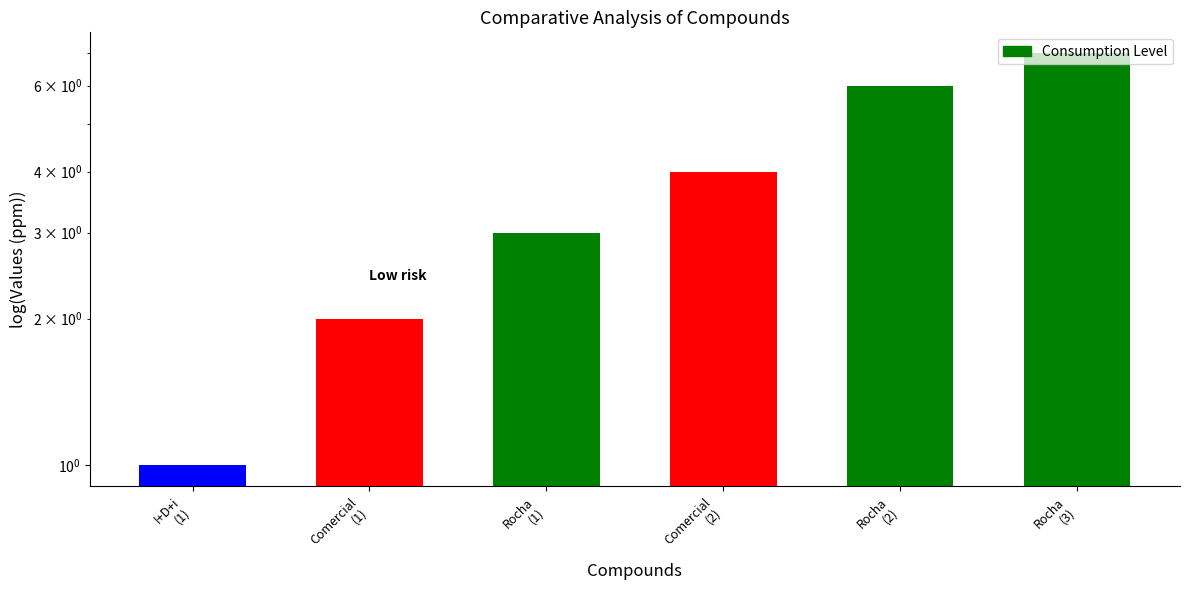

What position from the left is Rocha
(2)?

5